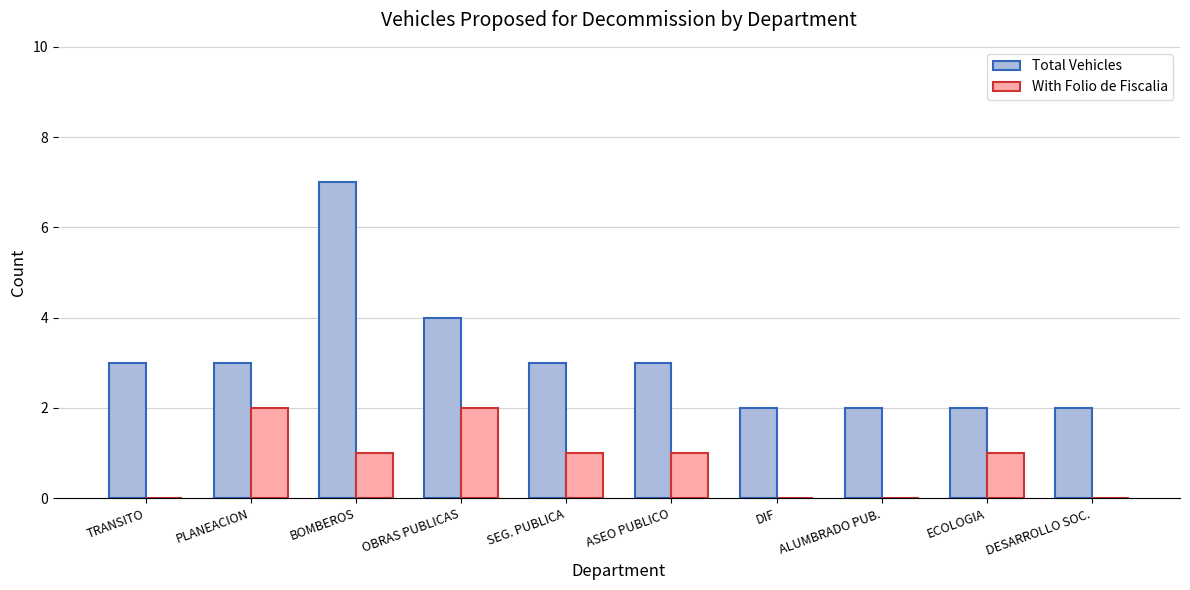

Read the Total Vehicles value at ALUMBRADO PUB..

2